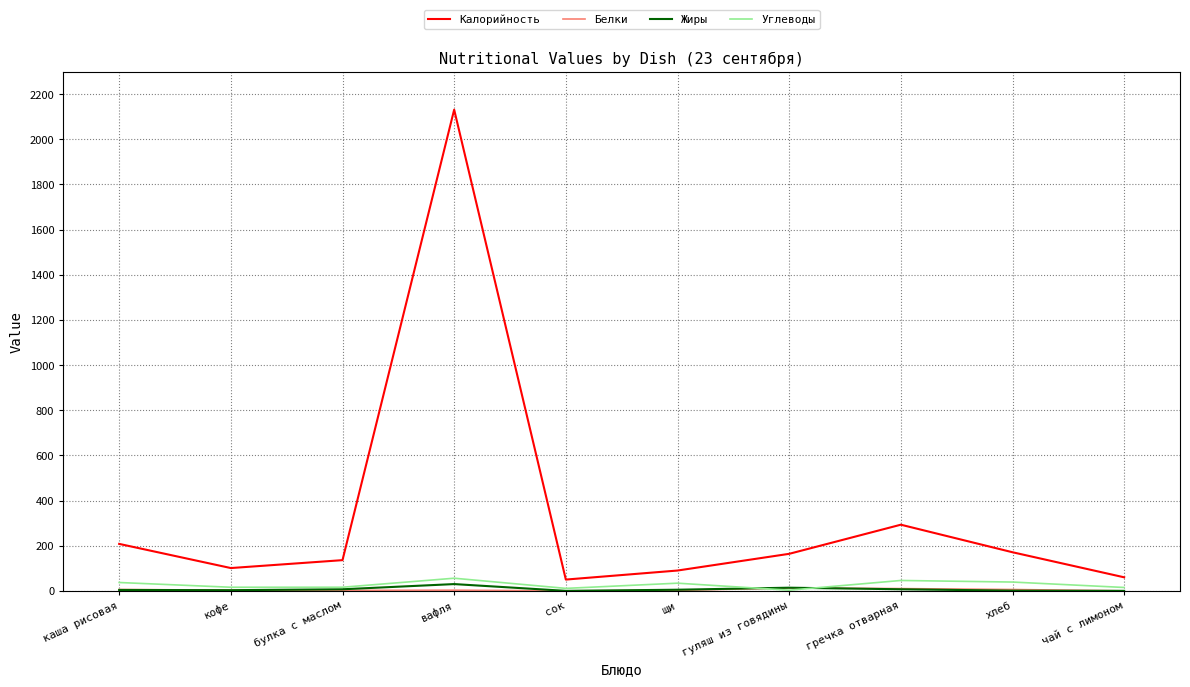

Does the chart have visible grid lines?

Yes